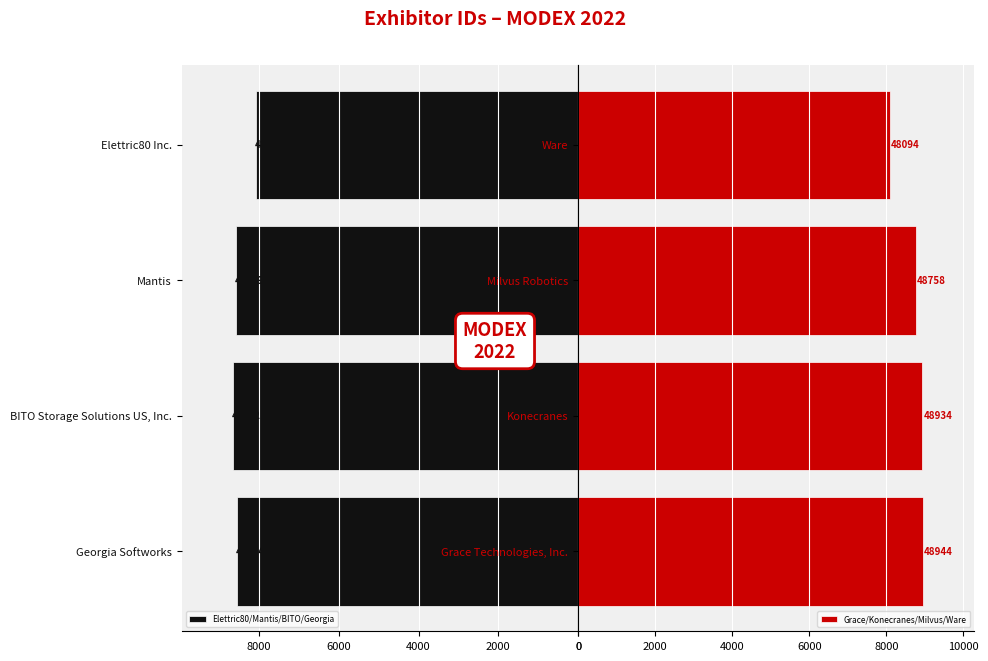

At how many categories does at least one series exceed 8629?

3